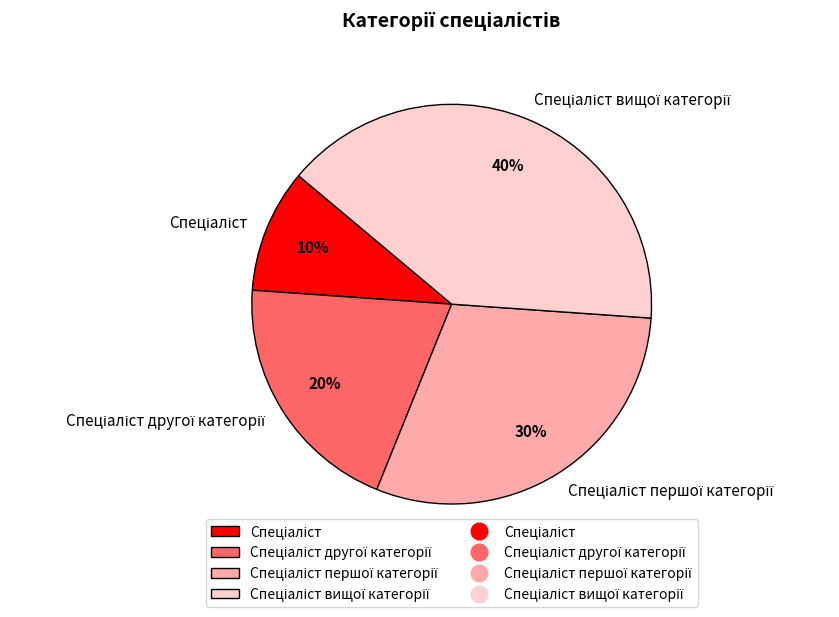

Is there a majority slice in this chart?

No